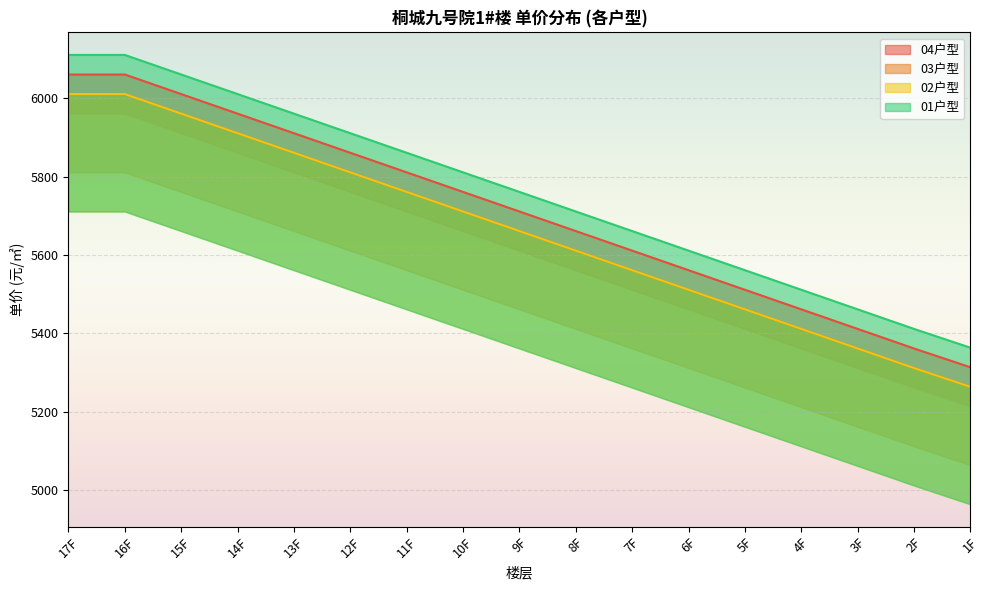

What value does the unit_price_02 series have at 15F?

5961